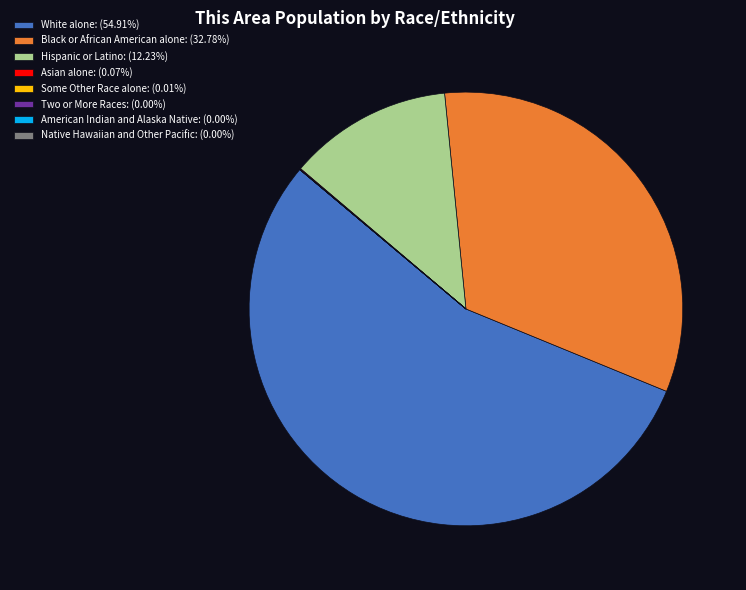

Is there any slice that represents more than half of the pie?

Yes